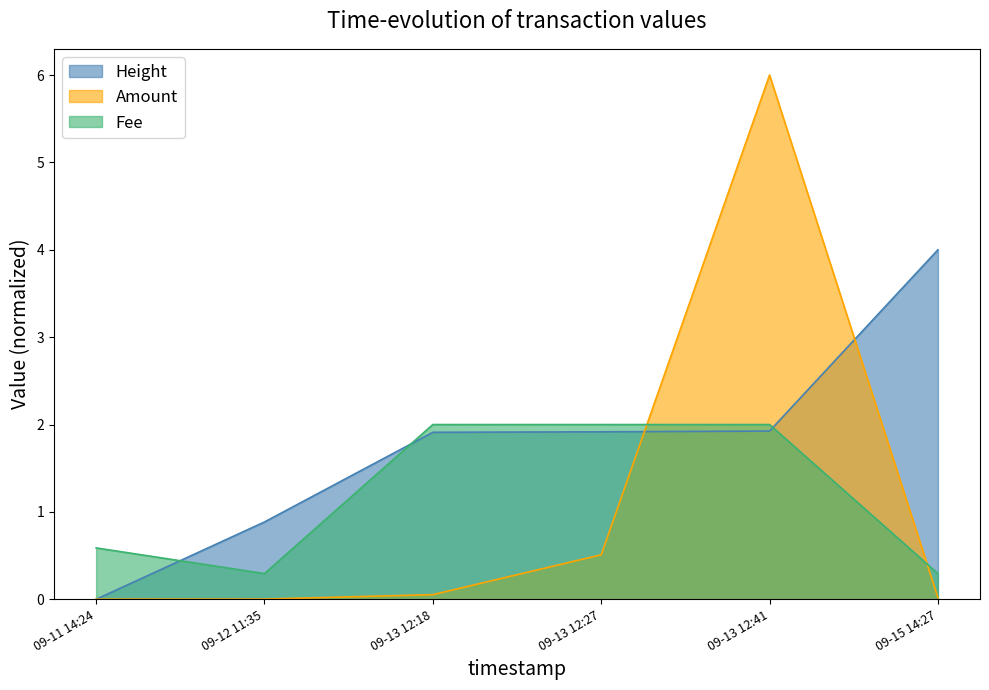

What is the sum of the Height values at 09-11 14:24 and 09-13 12:18?

1.9